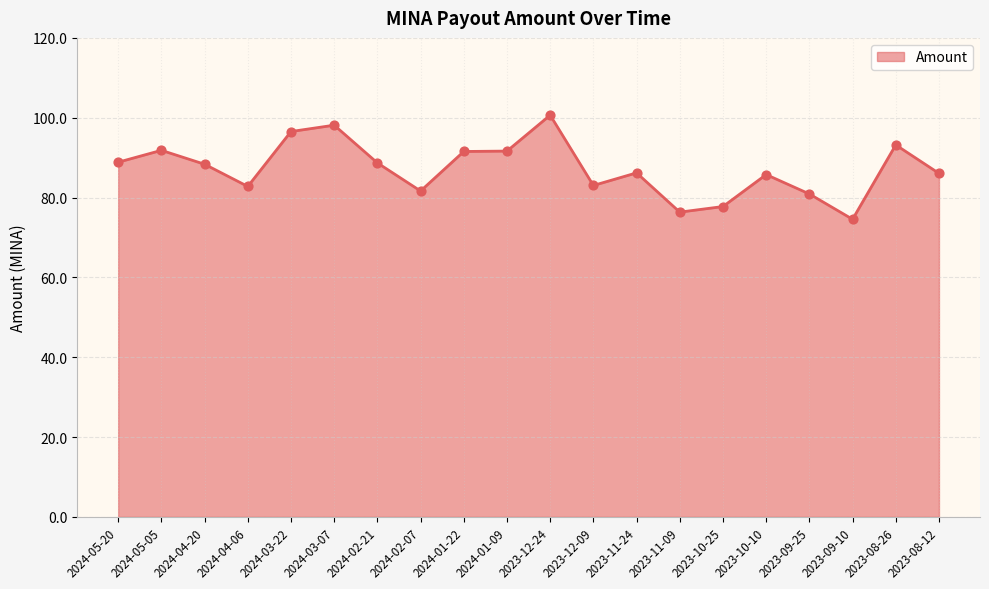

Approximately how many times larger is the value at 2023-09-25 compared to 2024-01-22?

0.9